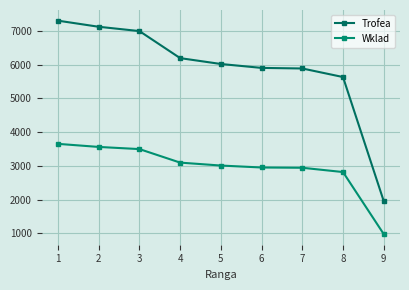

Reading left to right, extract all data points from this chart.

Trofea: 1=7308	2=7127	3=6999	4=6197	5=6023	6=5907	7=5890	8=5636	9=1958
Wklad: 1=3654	2=3563	3=3499	4=3098	5=3011	6=2953	7=2945	8=2818	9=979